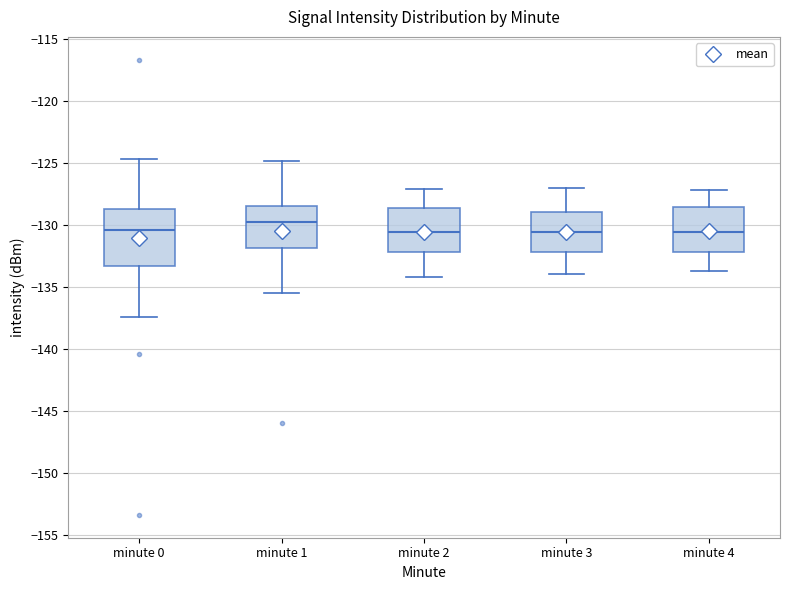

Comparing the boxes themselves (not the whiskers), which one is the tallest?

minute 0